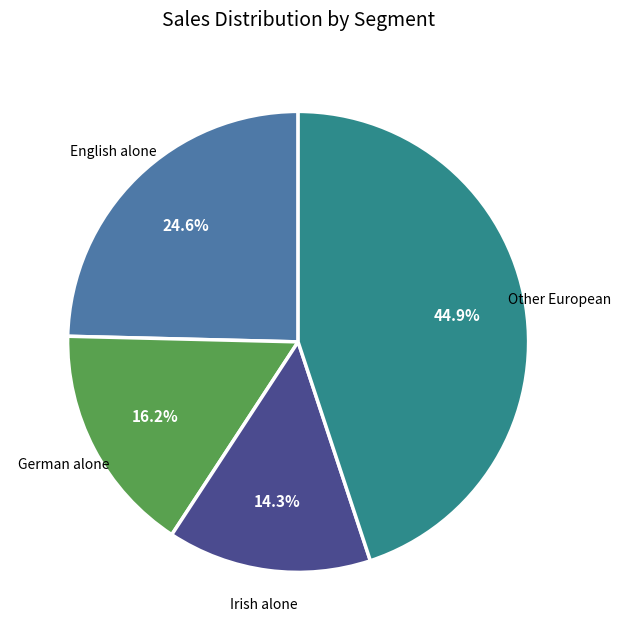

How many slices are in this pie chart?

4